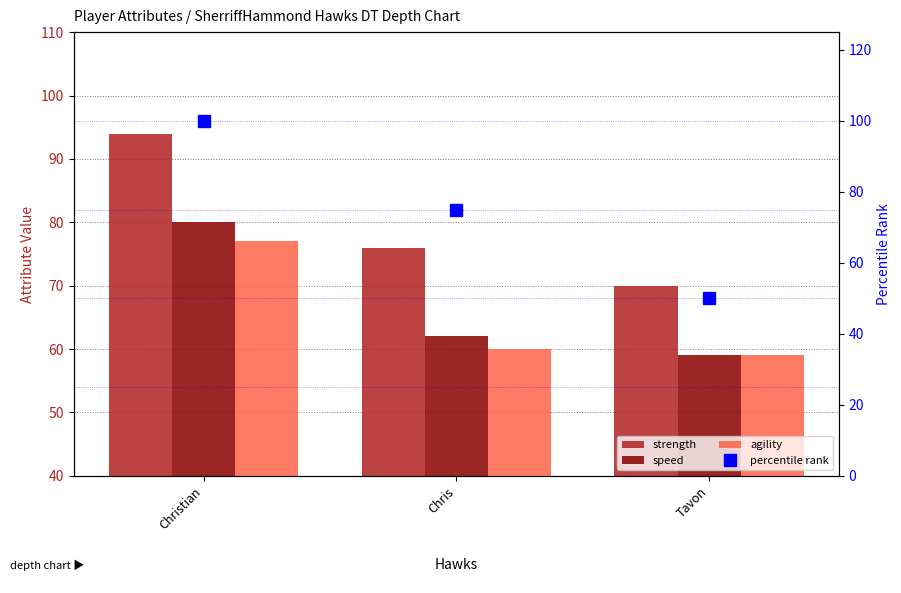

The agility series shows 24 at Tavon. True or false?

False